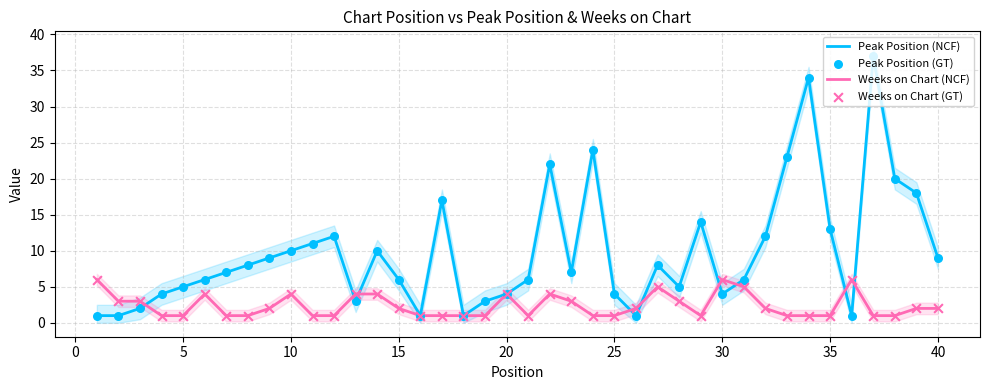

Which series reaches the minimum Y coordinate?

Peak Position (NCF)